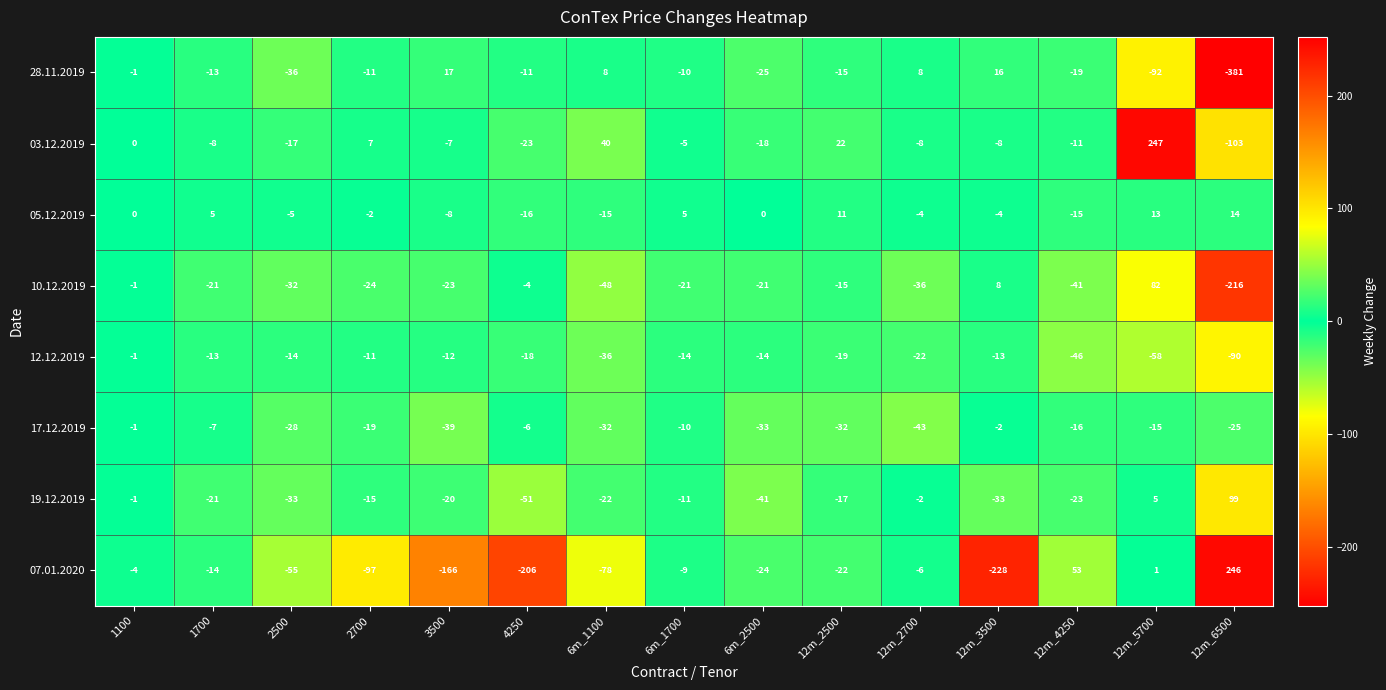

What is the maximum value for 05.12.2019?

14